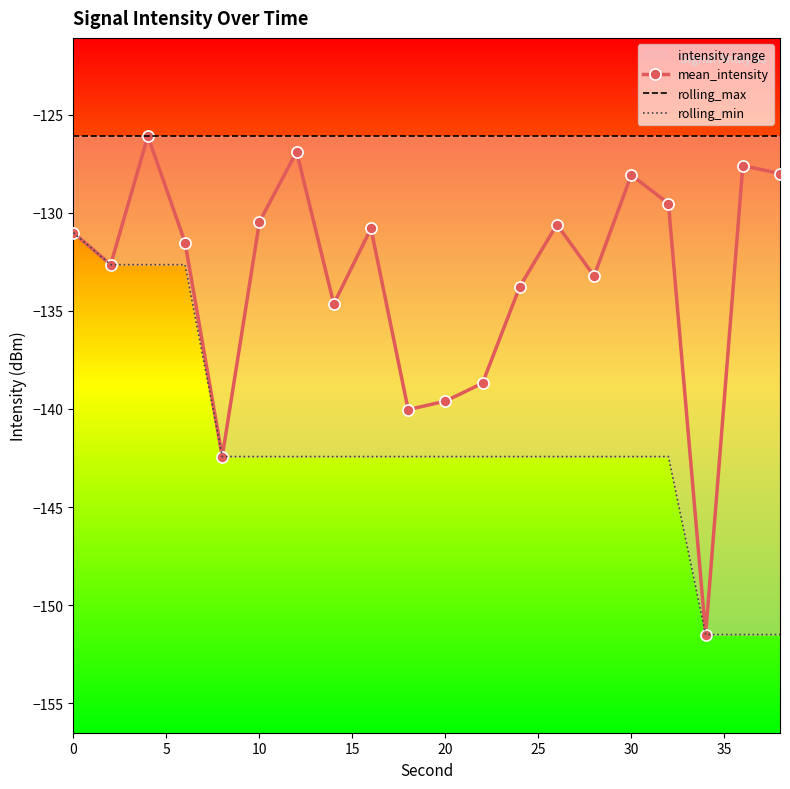

What is the value of the rolling_min point at the 2nd from the left?

-132.6